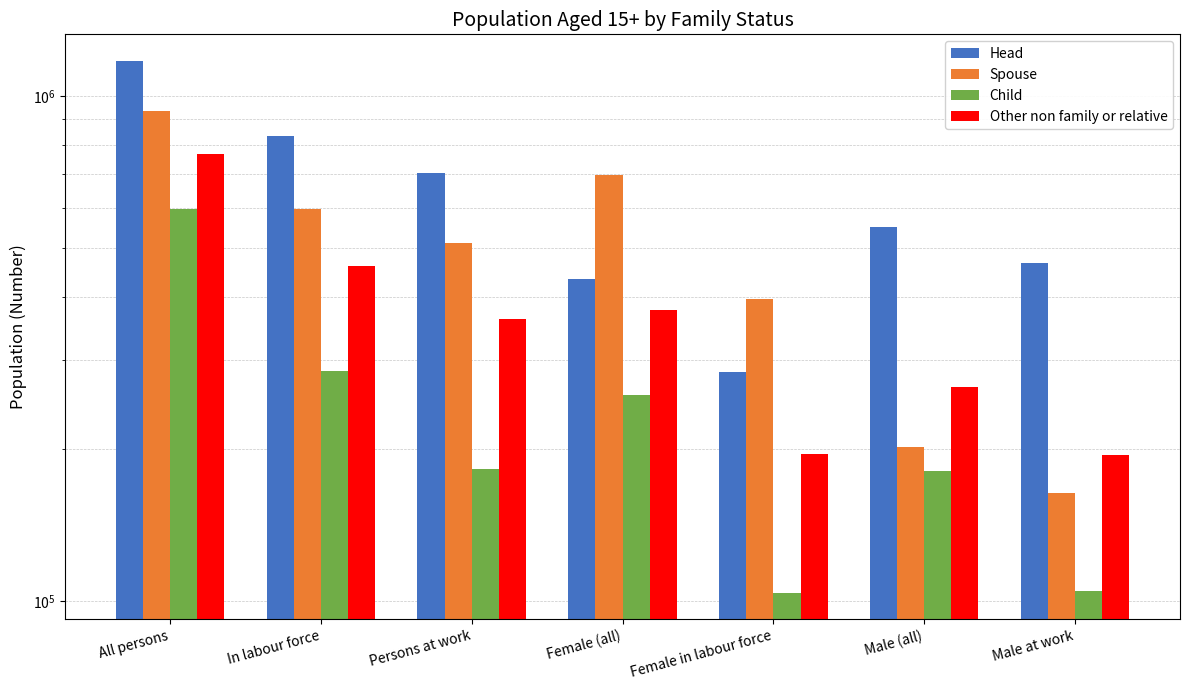

Is it true that Head equals 467028 at Male at work?

True